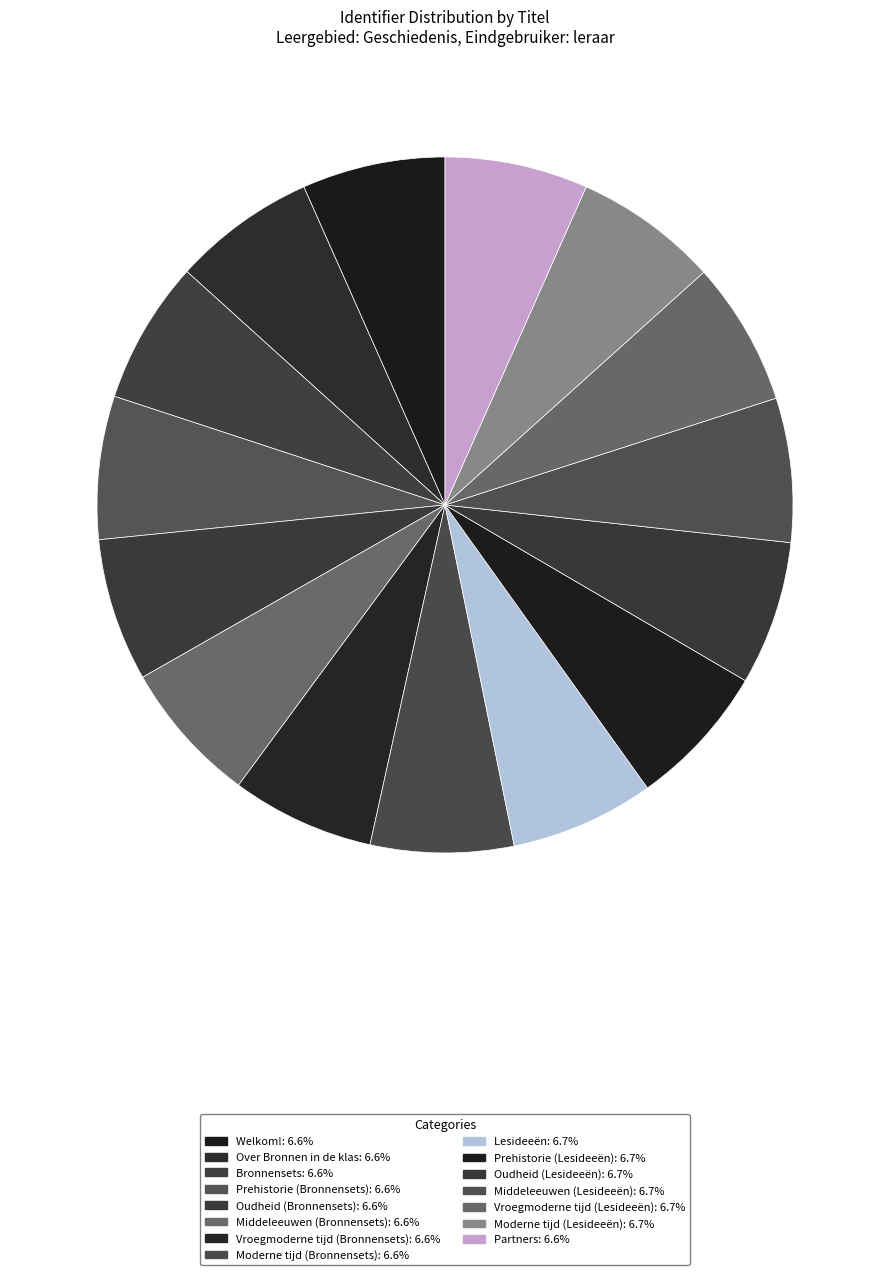

Is there any slice that represents more than half of the pie?

No